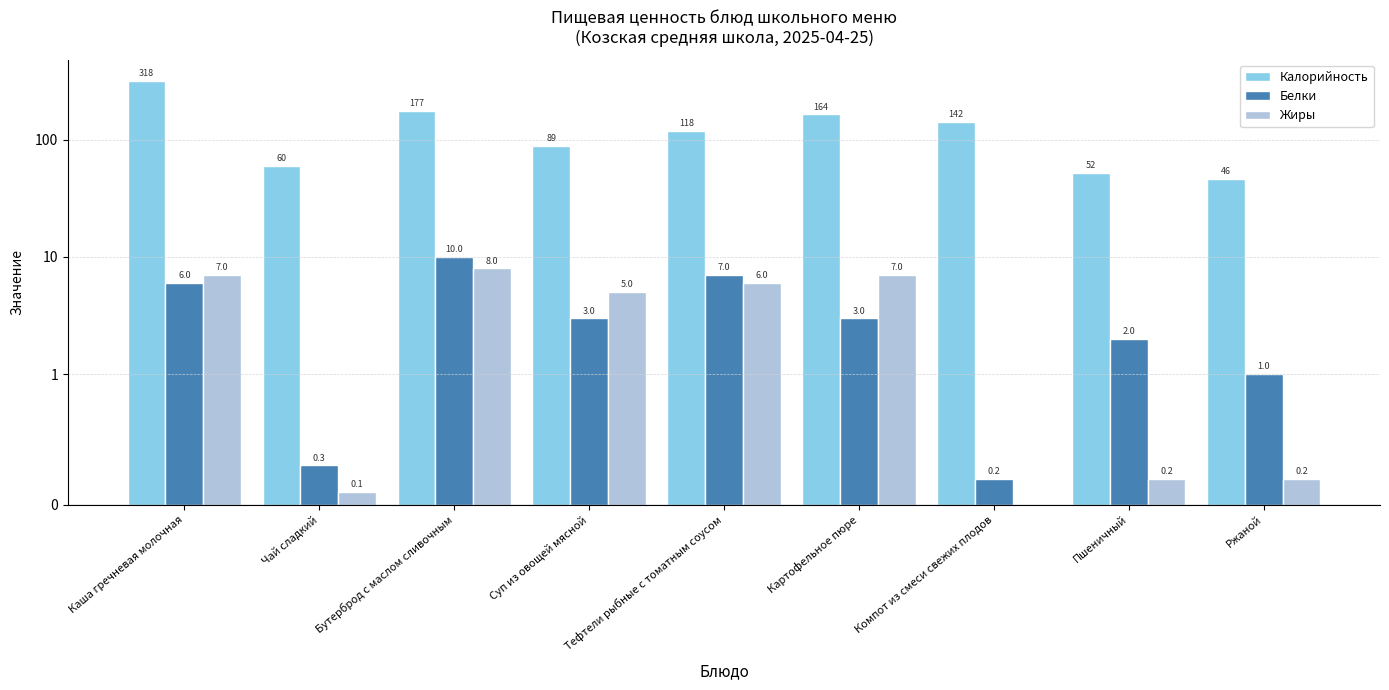

What are all the series names shown in the legend?

Калорийность, Белки, Жиры